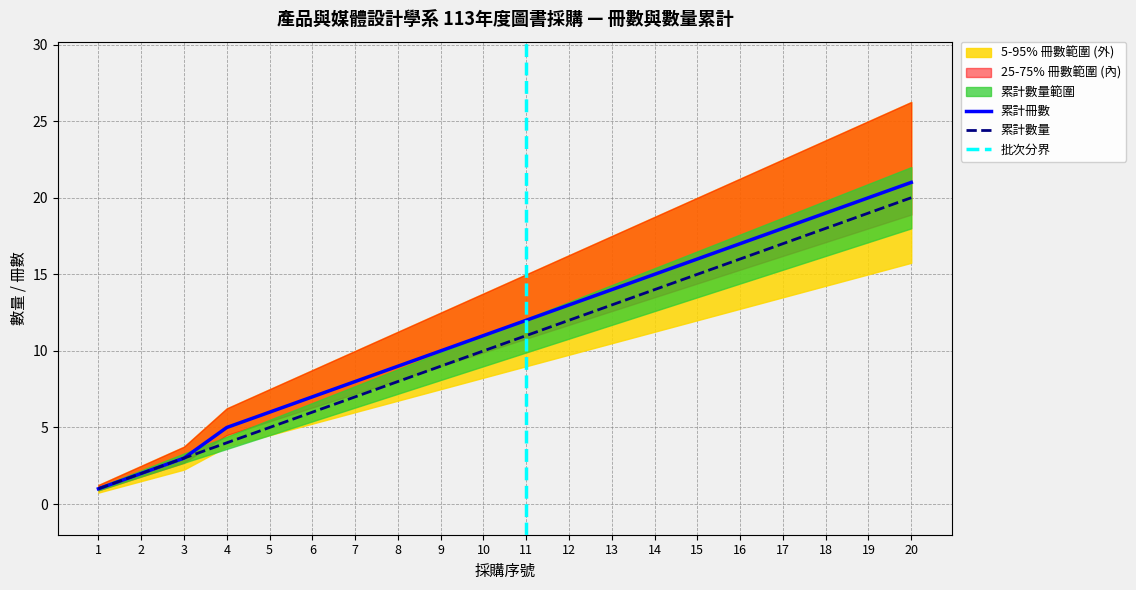

How many values in the 累計數量 series exceed 11?

9